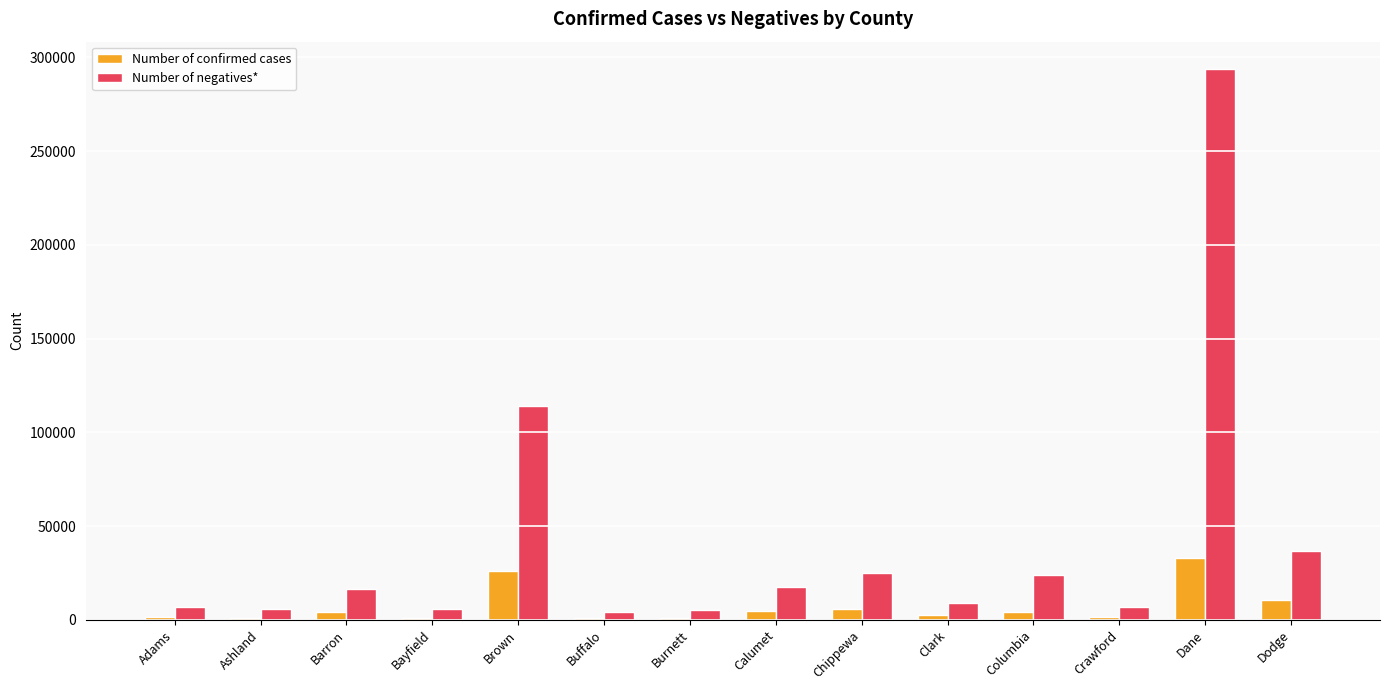

At which label is Number of negatives* closest to 148996?

Brown